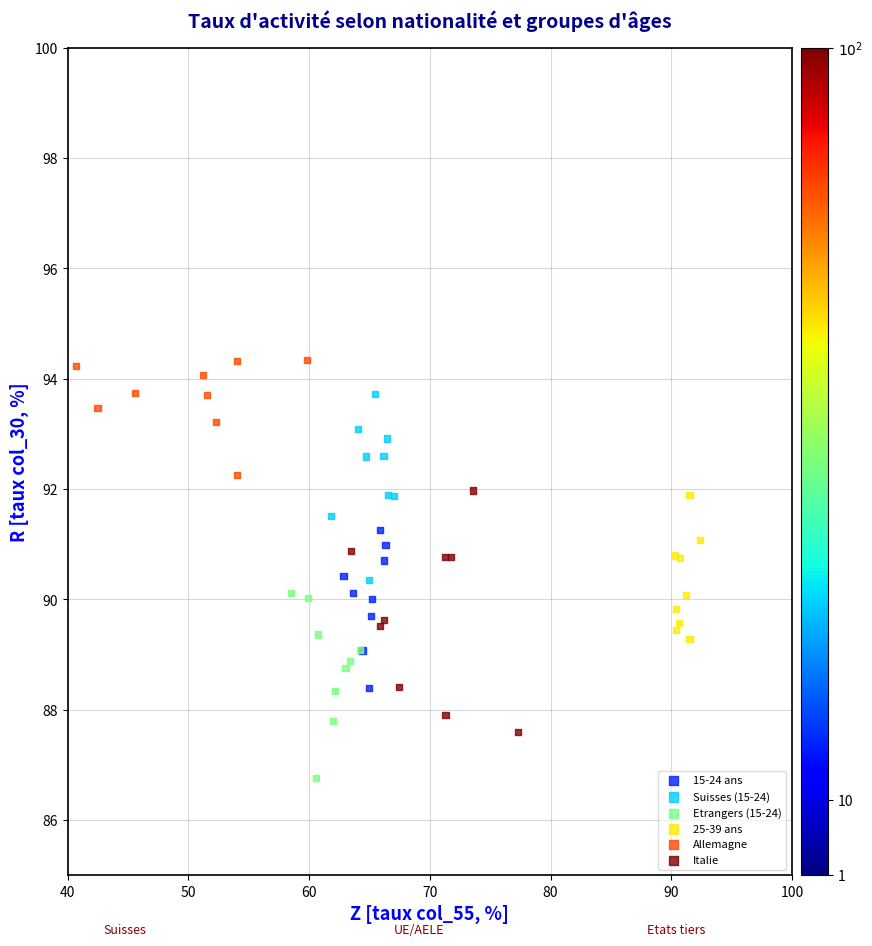

Which series has the widest spread of Y values?

Italie